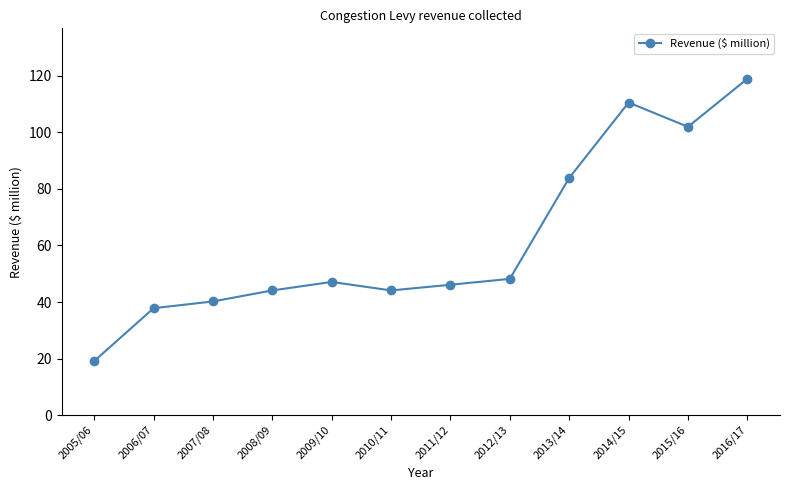

The value at 2012/13 is 48.2. True or false?

True